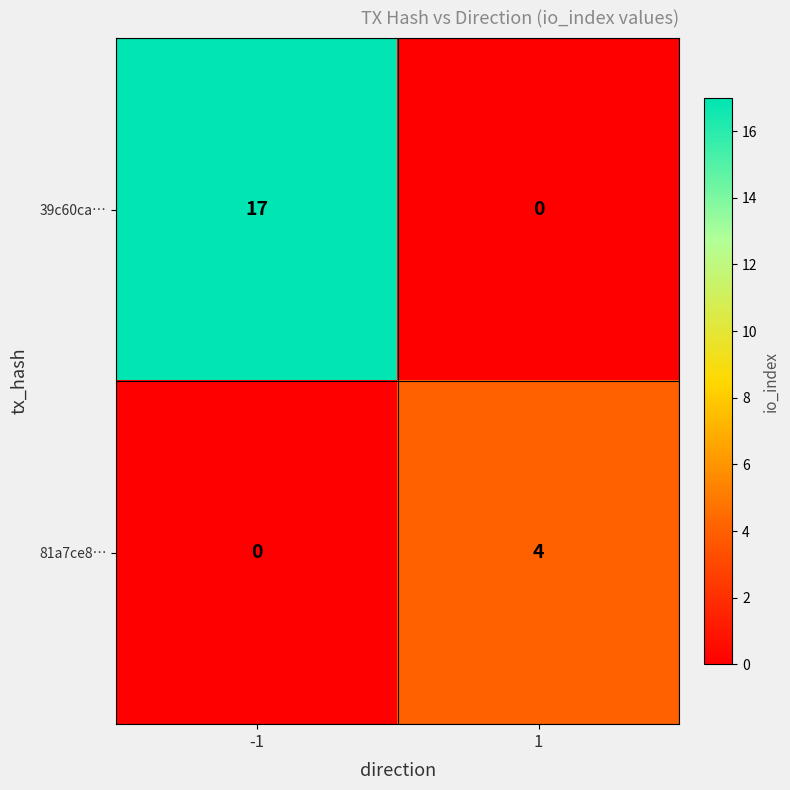

Reading left to right, extract all data points from this chart.

39c60ca…: -1=17	1=0
81a7ce8…: -1=0	1=4